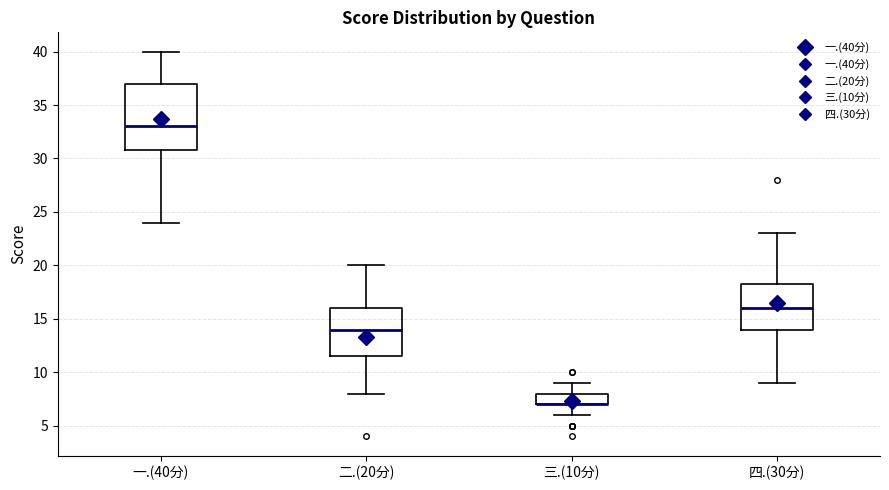

Reading left to right, read every box against the y-axis: the position of its median line, the range the box covers, and the ends of its whiskers. The values are not printed on the chart, so give them approximately, as read against the axis.

一.(40分): median 33.0, box 31.0 to 37.0, whiskers 24.0 to 40.0
二.(20分): median 14.0, box 11.5 to 16.0, whiskers 8.0 to 20.0
三.(10分): median 7.0 (drawn on the box's lower edge), box 7.0 to 8.0, whiskers 6.0 to 9.0
四.(30分): median 16.0, box 14.0 to 18.5, whiskers 9.0 to 23.0